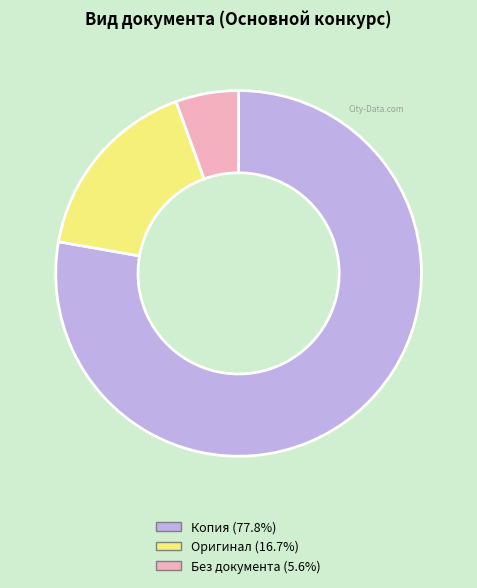

Combined, do Оригинал (16.7%) and Копия (77.8%) account for over 50%?

Yes